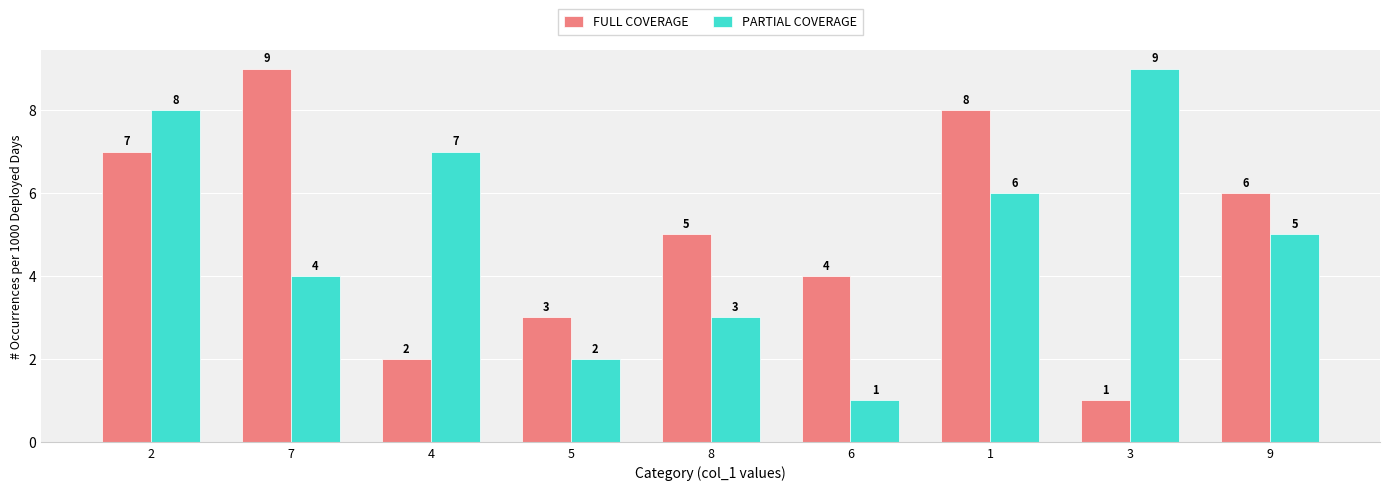

What is the total value across all series at 3?

10